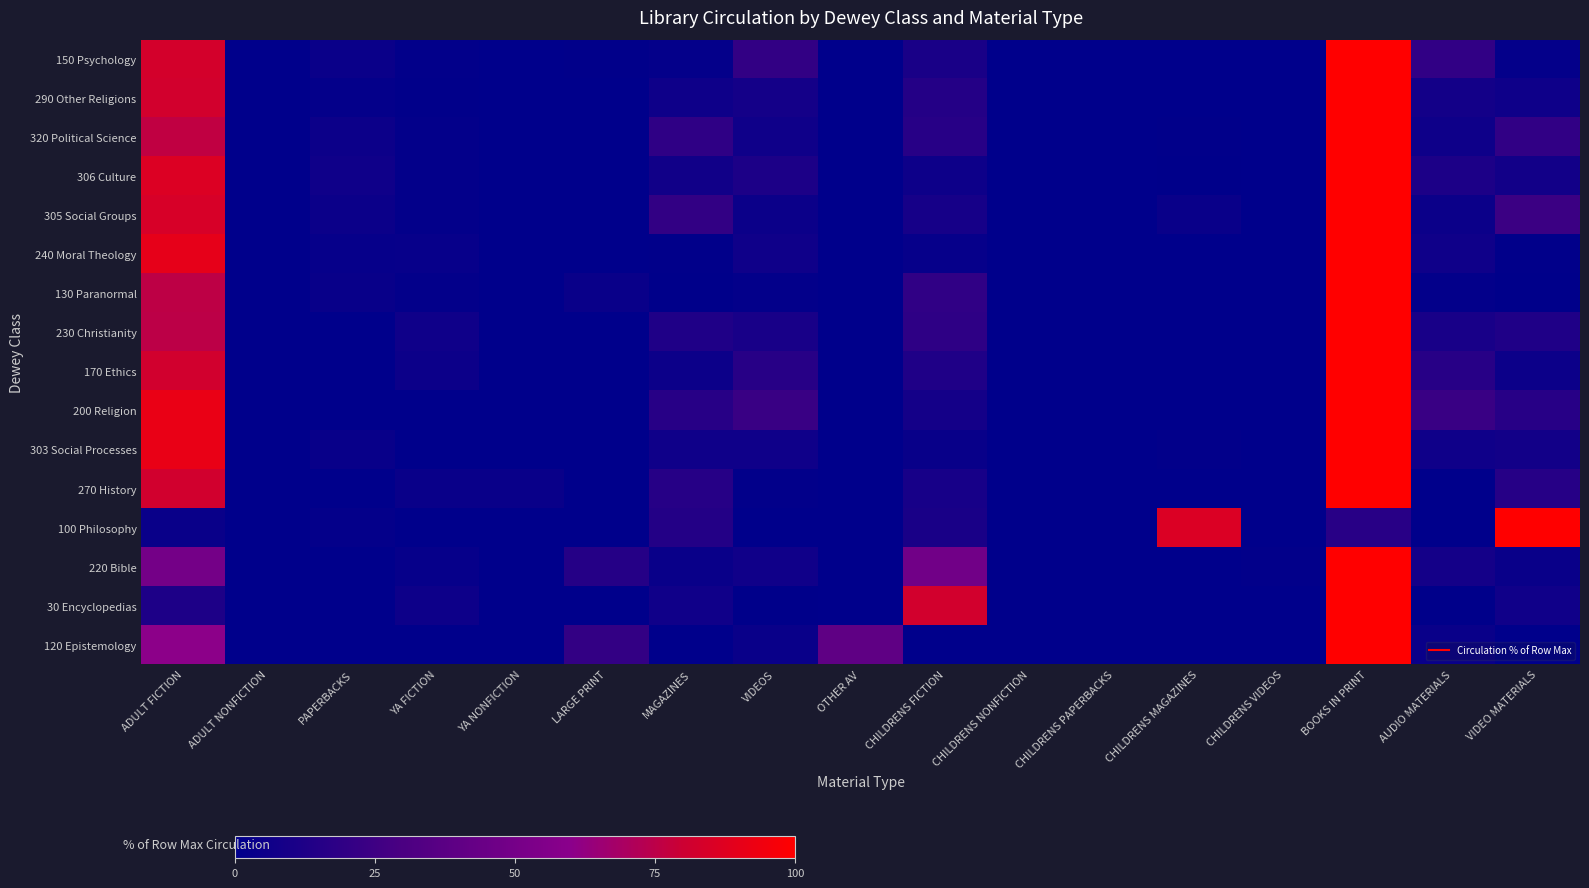

Reading left to right, transcribe all the data shown in this chart.

150 Psychology: ADULT FICTION=83.2	ADULT NONFICTION=0.4	PAPERBACKS=4.4	YA FICTION=1.4	YA NONFICTION=0.0	LARGE PRINT=0.8	MAGAZINES=2.2	VIDEOS=20.3	OTHER AV=0.1	CHILDRENS FICTION=10.5	CHILDRENS NONFICTION=0.0	CHILDRENS PAPERBACKS=0.0	CHILDRENS MAGAZINES=0.1	CHILDRENS VIDEOS=0.0	BOOKS IN PRINT=100.0	AUDIO MATERIALS=19.9	VIDEO MATERIALS=2.2
290 Other Religions: ADULT FICTION=82.2	ADULT NONFICTION=0.0	PAPERBACKS=2.1	YA FICTION=0.9	YA NONFICTION=0.0	LARGE PRINT=0.0	MAGAZINES=6.2	VIDEOS=8.3	OTHER AV=0.0	CHILDRENS FICTION=14.8	CHILDRENS NONFICTION=0.0	CHILDRENS PAPERBACKS=0.0	CHILDRENS MAGAZINES=0.0	CHILDRENS VIDEOS=0.3	BOOKS IN PRINT=100.0	AUDIO MATERIALS=8.0	VIDEO MATERIALS=6.2
320 Political Science: ADULT FICTION=76.5	ADULT NONFICTION=0.0	PAPERBACKS=5.1	YA FICTION=1.7	YA NONFICTION=0.0	LARGE PRINT=0.0	MAGAZINES=18.8	VIDEOS=6.4	OTHER AV=0.0	CHILDRENS FICTION=15.8	CHILDRENS NONFICTION=0.0	CHILDRENS PAPERBACKS=0.0	CHILDRENS MAGAZINES=0.9	CHILDRENS VIDEOS=0.0	BOOKS IN PRINT=100.0	AUDIO MATERIALS=6.0	VIDEO MATERIALS=19.7
306 Culture: ADULT FICTION=86.2	ADULT NONFICTION=0.0	PAPERBACKS=6.3	YA FICTION=1.7	YA NONFICTION=0.0	LARGE PRINT=0.0	MAGAZINES=7.1	VIDEOS=11.7	OTHER AV=0.0	CHILDRENS FICTION=5.9	CHILDRENS NONFICTION=0.0	CHILDRENS PAPERBACKS=0.0	CHILDRENS MAGAZINES=0.4	CHILDRENS VIDEOS=0.0	BOOKS IN PRINT=100.0	AUDIO MATERIALS=11.7	VIDEO MATERIALS=7.5
305 Social Groups: ADULT FICTION=84.3	ADULT NONFICTION=0.0	PAPERBACKS=5.1	YA FICTION=1.7	YA NONFICTION=0.0	LARGE PRINT=0.0	MAGAZINES=20.2	VIDEOS=5.1	OTHER AV=0.0	CHILDRENS FICTION=9.0	CHILDRENS NONFICTION=0.0	CHILDRENS PAPERBACKS=0.0	CHILDRENS MAGAZINES=3.9	CHILDRENS VIDEOS=0.0	BOOKS IN PRINT=100.0	AUDIO MATERIALS=5.1	VIDEO MATERIALS=24.2
240 Moral Theology: ADULT FICTION=90.1	ADULT NONFICTION=0.3	PAPERBACKS=3.1	YA FICTION=3.4	YA NONFICTION=0.0	LARGE PRINT=0.0	MAGAZINES=1.0	VIDEOS=6.5	OTHER AV=0.0	CHILDRENS FICTION=3.1	CHILDRENS NONFICTION=0.0	CHILDRENS PAPERBACKS=0.0	CHILDRENS MAGAZINES=0.0	CHILDRENS VIDEOS=0.0	BOOKS IN PRINT=100.0	AUDIO MATERIALS=6.5	VIDEO MATERIALS=1.0
130 Paranormal: ADULT FICTION=75.5	ADULT NONFICTION=0.0	PAPERBACKS=3.7	YA FICTION=1.6	YA NONFICTION=0.0	LARGE PRINT=4.3	MAGAZINES=0.5	VIDEOS=1.6	OTHER AV=0.0	CHILDRENS FICTION=19.1	CHILDRENS NONFICTION=0.0	CHILDRENS PAPERBACKS=0.0	CHILDRENS MAGAZINES=0.0	CHILDRENS VIDEOS=0.0	BOOKS IN PRINT=100.0	AUDIO MATERIALS=1.6	VIDEO MATERIALS=0.5
230 Christianity: ADULT FICTION=75.2	ADULT NONFICTION=0.0	PAPERBACKS=0.0	YA FICTION=6.4	YA NONFICTION=0.0	LARGE PRINT=0.0	MAGAZINES=12.8	VIDEOS=9.9	OTHER AV=0.0	CHILDRENS FICTION=18.4	CHILDRENS NONFICTION=0.0	CHILDRENS PAPERBACKS=0.0	CHILDRENS MAGAZINES=0.0	CHILDRENS VIDEOS=0.0	BOOKS IN PRINT=100.0	AUDIO MATERIALS=9.9	VIDEO MATERIALS=12.8
170 Ethics: ADULT FICTION=81.9	ADULT NONFICTION=0.0	PAPERBACKS=0.0	YA FICTION=5.3	YA NONFICTION=0.0	LARGE PRINT=0.0	MAGAZINES=5.3	VIDEOS=16.0	OTHER AV=0.0	CHILDRENS FICTION=12.8	CHILDRENS NONFICTION=0.0	CHILDRENS PAPERBACKS=0.0	CHILDRENS MAGAZINES=0.0	CHILDRENS VIDEOS=0.0	BOOKS IN PRINT=100.0	AUDIO MATERIALS=16.0	VIDEO MATERIALS=5.3
200 Religion: ADULT FICTION=91.6	ADULT NONFICTION=0.0	PAPERBACKS=0.0	YA FICTION=0.0	YA NONFICTION=0.0	LARGE PRINT=0.0	MAGAZINES=15.8	VIDEOS=23.2	OTHER AV=0.0	CHILDRENS FICTION=8.4	CHILDRENS NONFICTION=0.0	CHILDRENS PAPERBACKS=0.0	CHILDRENS MAGAZINES=0.0	CHILDRENS VIDEOS=0.0	BOOKS IN PRINT=100.0	AUDIO MATERIALS=23.2	VIDEO MATERIALS=15.8
303 Social Processes: ADULT FICTION=91.1	ADULT NONFICTION=0.0	PAPERBACKS=3.8	YA FICTION=0.0	YA NONFICTION=0.0	LARGE PRINT=0.0	MAGAZINES=6.3	VIDEOS=6.3	OTHER AV=0.0	CHILDRENS FICTION=3.8	CHILDRENS NONFICTION=0.0	CHILDRENS PAPERBACKS=0.0	CHILDRENS MAGAZINES=1.3	CHILDRENS VIDEOS=0.0	BOOKS IN PRINT=100.0	AUDIO MATERIALS=6.3	VIDEO MATERIALS=7.6
270 History: ADULT FICTION=81.9	ADULT NONFICTION=0.0	PAPERBACKS=0.0	YA FICTION=4.2	YA NONFICTION=4.2	LARGE PRINT=0.0	MAGAZINES=15.3	VIDEOS=1.4	OTHER AV=0.0	CHILDRENS FICTION=9.7	CHILDRENS NONFICTION=0.0	CHILDRENS PAPERBACKS=0.0	CHILDRENS MAGAZINES=0.0	CHILDRENS VIDEOS=0.0	BOOKS IN PRINT=100.0	AUDIO MATERIALS=0.0	VIDEO MATERIALS=15.3
100 Philosophy: ADULT FICTION=4.1	ADULT NONFICTION=0.0	PAPERBACKS=2.0	YA FICTION=0.0	YA NONFICTION=0.0	LARGE PRINT=0.0	MAGAZINES=14.3	VIDEOS=0.0	OTHER AV=0.0	CHILDRENS FICTION=10.2	CHILDRENS NONFICTION=0.0	CHILDRENS PAPERBACKS=0.0	CHILDRENS MAGAZINES=85.7	CHILDRENS VIDEOS=0.0	BOOKS IN PRINT=16.3	AUDIO MATERIALS=0.0	VIDEO MATERIALS=100.0
220 Bible: ADULT FICTION=49.3	ADULT NONFICTION=0.0	PAPERBACKS=0.0	YA FICTION=2.7	YA NONFICTION=0.0	LARGE PRINT=15.1	MAGAZINES=4.1	VIDEOS=6.8	OTHER AV=0.0	CHILDRENS FICTION=47.9	CHILDRENS NONFICTION=0.0	CHILDRENS PAPERBACKS=0.0	CHILDRENS MAGAZINES=0.0	CHILDRENS VIDEOS=1.4	BOOKS IN PRINT=100.0	AUDIO MATERIALS=8.2	VIDEO MATERIALS=4.1
30 Encyclopedias: ADULT FICTION=11.9	ADULT NONFICTION=0.0	PAPERBACKS=0.0	YA FICTION=5.7	YA NONFICTION=0.0	LARGE PRINT=0.0	MAGAZINES=6.9	VIDEOS=0.6	OTHER AV=0.0	CHILDRENS FICTION=82.4	CHILDRENS NONFICTION=0.0	CHILDRENS PAPERBACKS=0.0	CHILDRENS MAGAZINES=0.0	CHILDRENS VIDEOS=0.0	BOOKS IN PRINT=100.0	AUDIO MATERIALS=0.6	VIDEO MATERIALS=6.9
120 Epistemology: ADULT FICTION=60.4	ADULT NONFICTION=0.0	PAPERBACKS=0.0	YA FICTION=0.0	YA NONFICTION=0.0	LARGE PRINT=20.8	MAGAZINES=0.0	VIDEOS=4.2	OTHER AV=39.6	CHILDRENS FICTION=0.0	CHILDRENS NONFICTION=0.0	CHILDRENS PAPERBACKS=0.0	CHILDRENS MAGAZINES=0.0	CHILDRENS VIDEOS=0.0	BOOKS IN PRINT=100.0	AUDIO MATERIALS=4.2	VIDEO MATERIALS=0.0